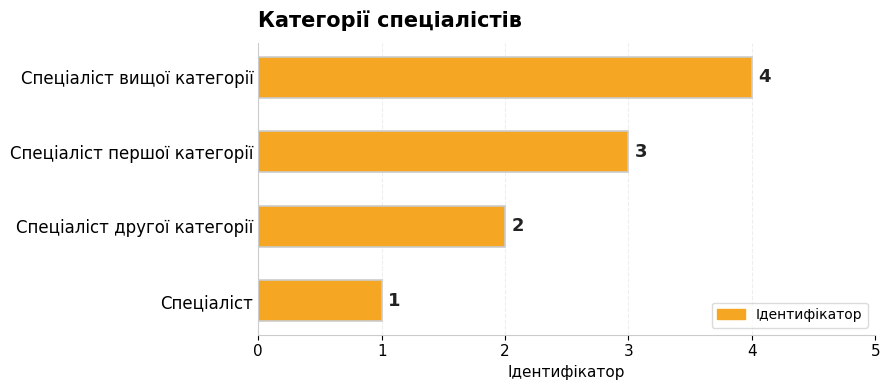

What is the greatest value displayed?

4